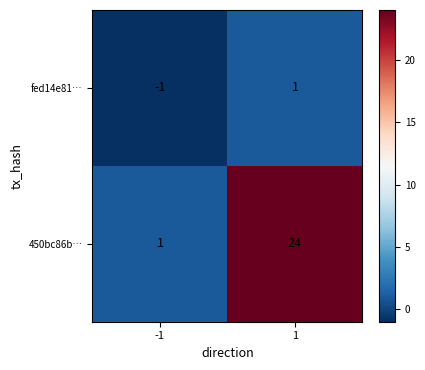

What is the maximum value for 450bc86b…?

24